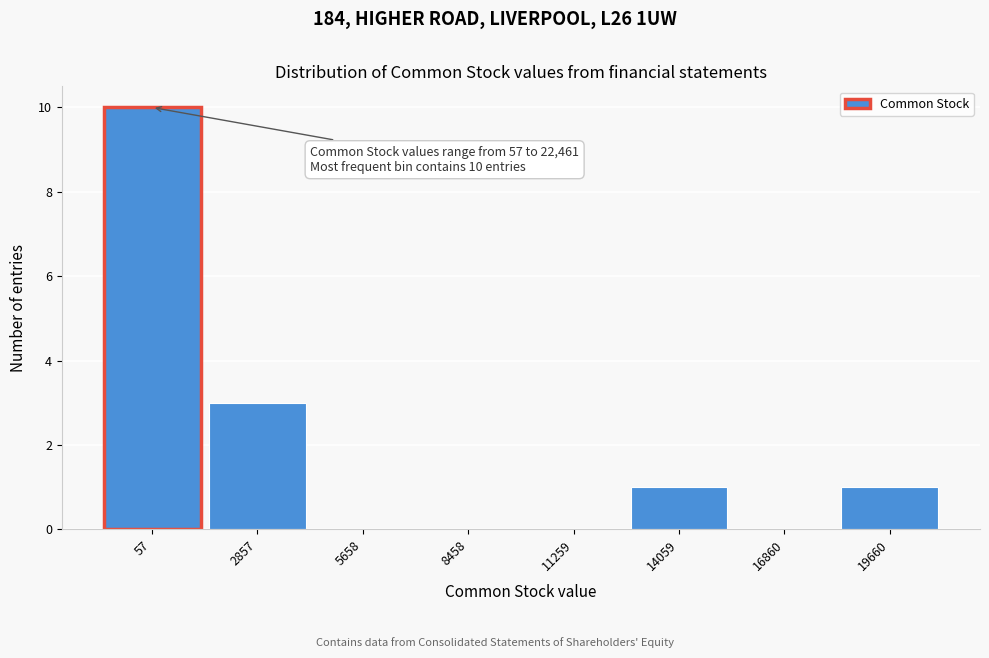

Reading left to right, extract all data points from this chart.

57=10	2857=3	5658=0	8458=0	11259=0	14059=1	16860=0	19660=1